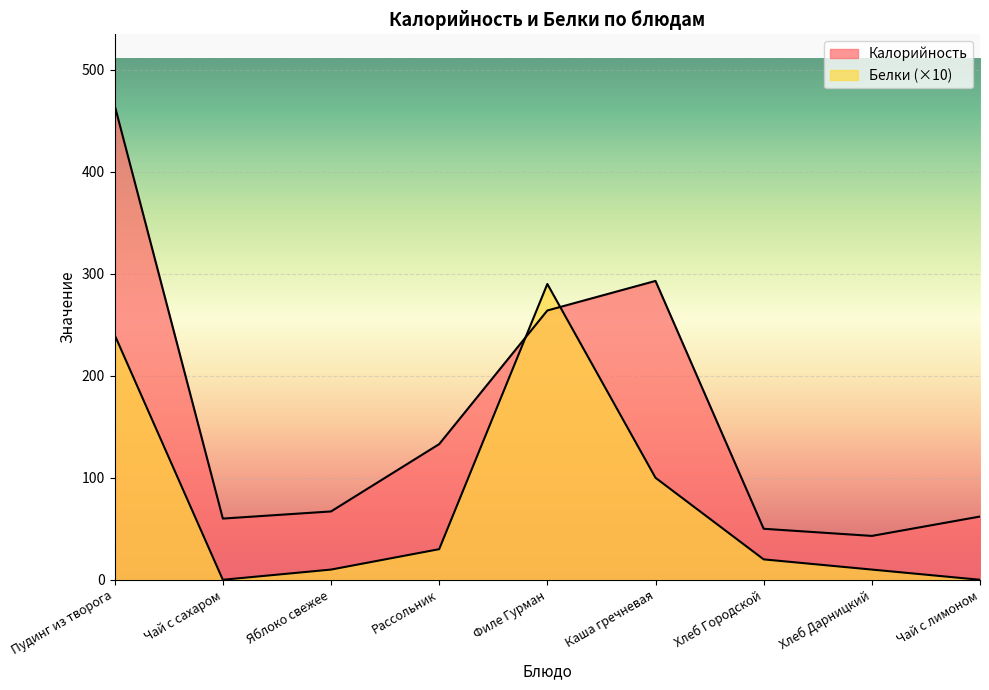

At Яблоко свежее, list the series in order from smallest to largest.

Белки, Калорийность